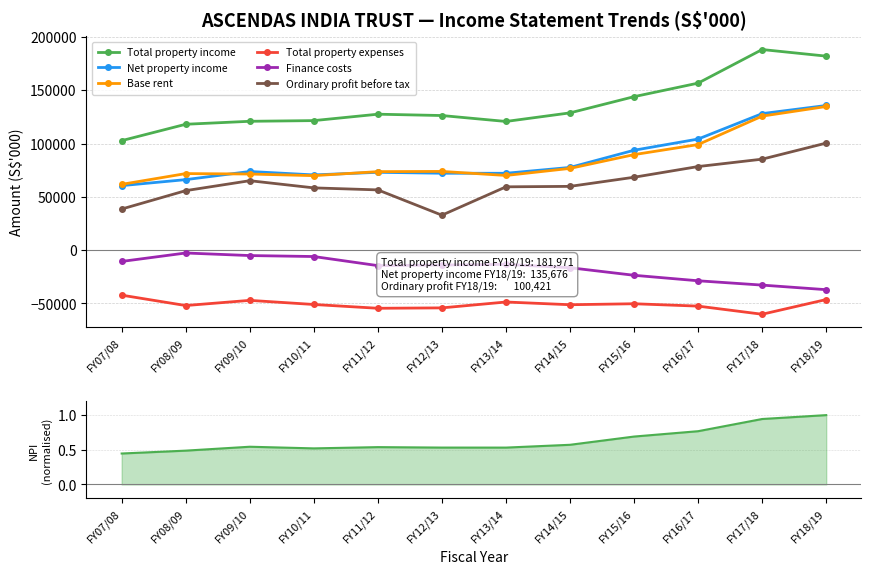

True or false: Base rent and Finance costs intersect in this chart.

False